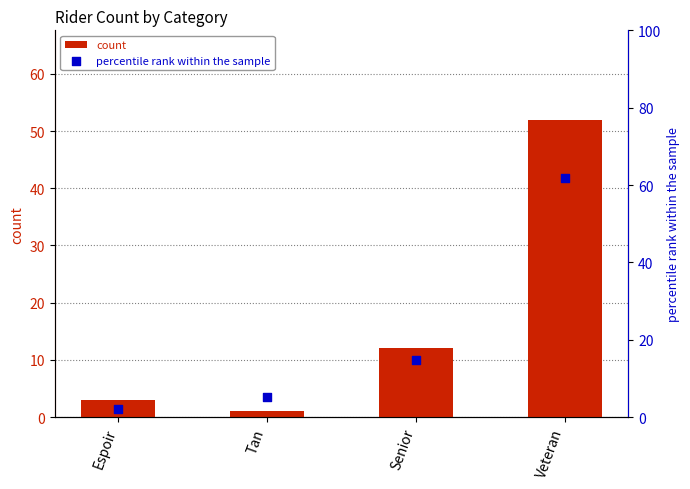

Is the value of count at Tan greater than the value of percentile rank within the sample at Tan?

No